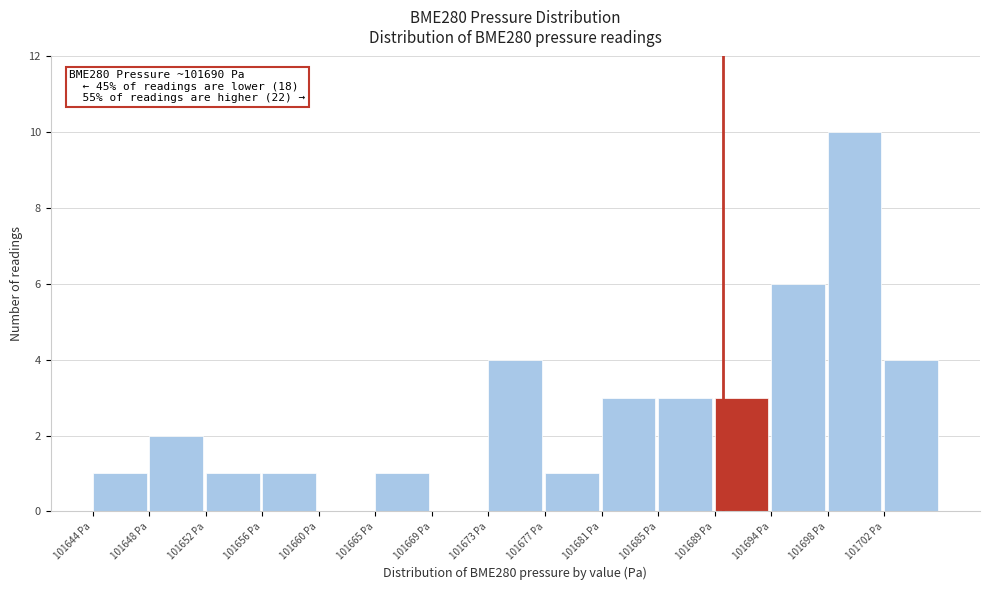

Over which range of the x-axis is the bar tallest?

101697.5 to 101702.0